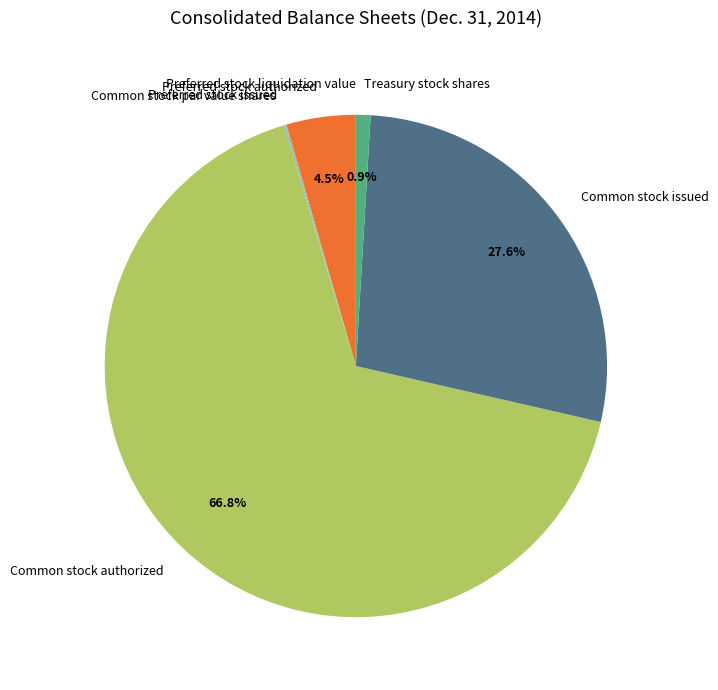

Does Common stock authorized represent more than half of the total?

Yes